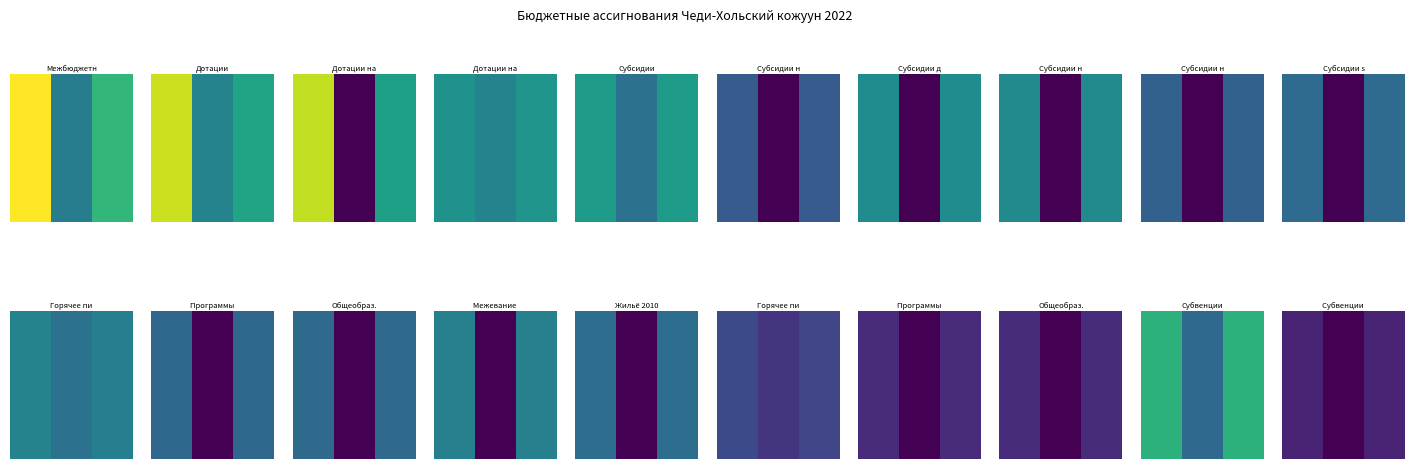

Rank the categories by value from lowest to highest.

1, 0, 2